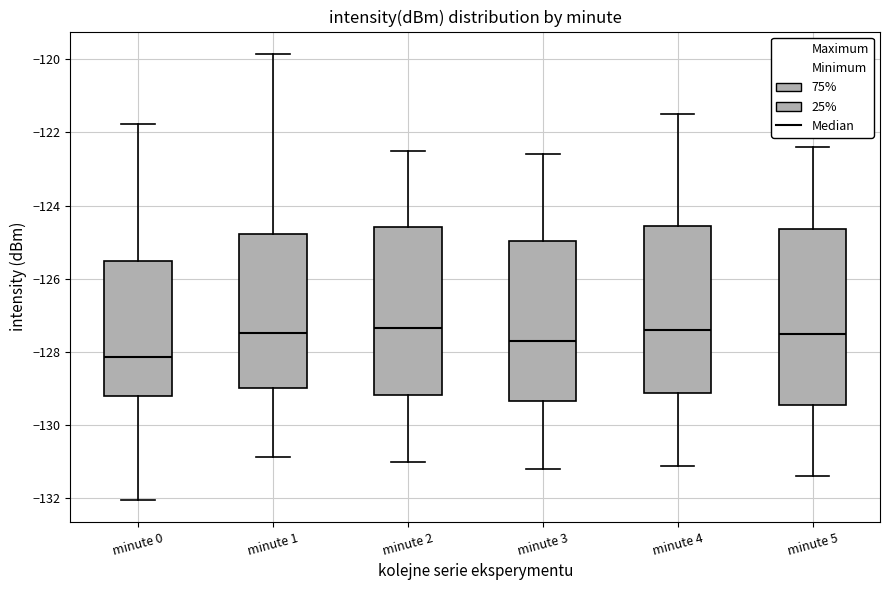

Reading left to right, transcribe this box plot: for each box, give where its median line is, the range the box spans, and where its two whiskers end, as read against the y-axis. The values are not printed on the chart, so give them approximately, as read against the axis.

minute 0: median -128.2, box -129.2 to -125.6, whiskers -132.0 to -121.8
minute 1: median -127.4, box -129.0 to -124.8, whiskers -130.8 to -119.8
minute 2: median -127.4, box -129.2 to -124.6, whiskers -131.0 to -122.4
minute 3: median -127.6, box -129.4 to -125.0, whiskers -131.2 to -122.6
minute 4: median -127.4, box -129.2 to -124.6, whiskers -131.0 to -121.4
minute 5: median -127.4, box -129.4 to -124.6, whiskers -131.4 to -122.4